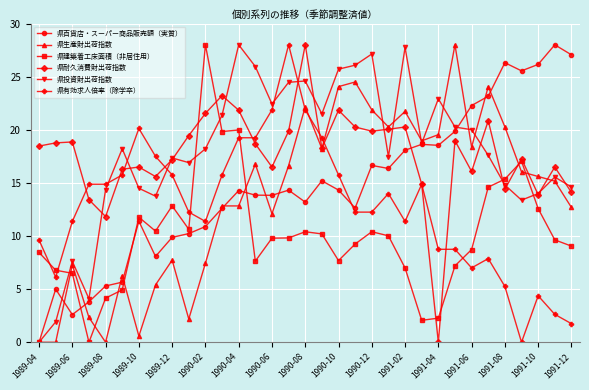

What is the maximum value for 県耐久消費財出荷指数?

28.0